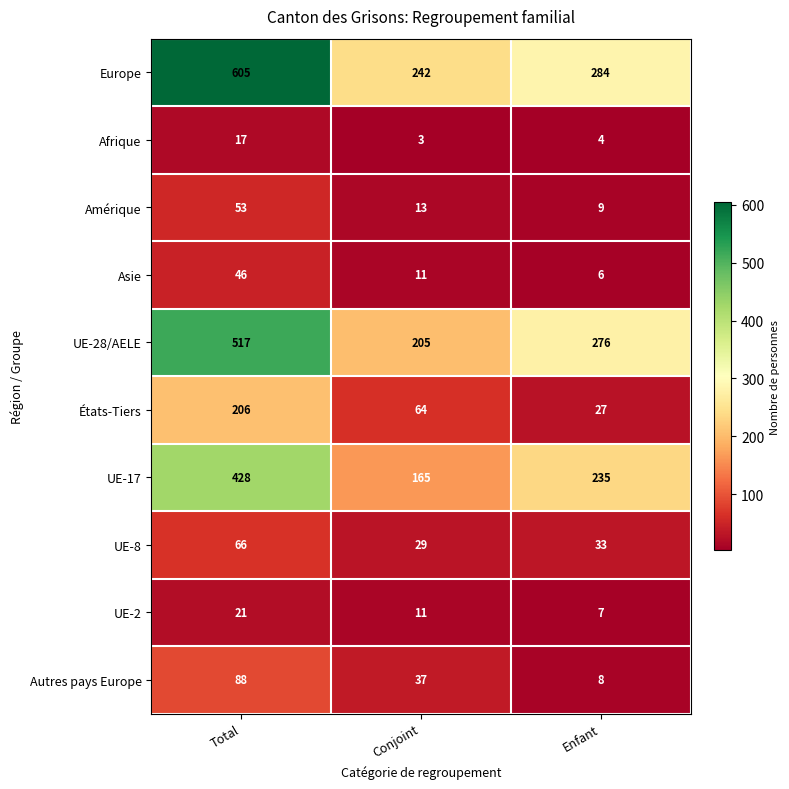

The value of Europe at Enfant is 284. True or false?

True